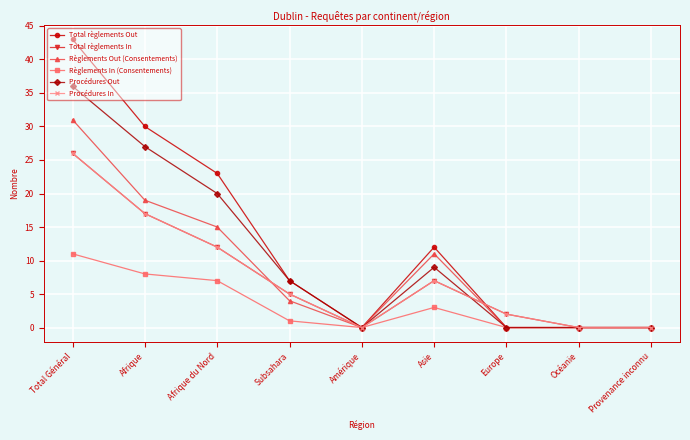

True or false: Total règlements Out and Règlements In (Consentements) intersect in this chart.

False